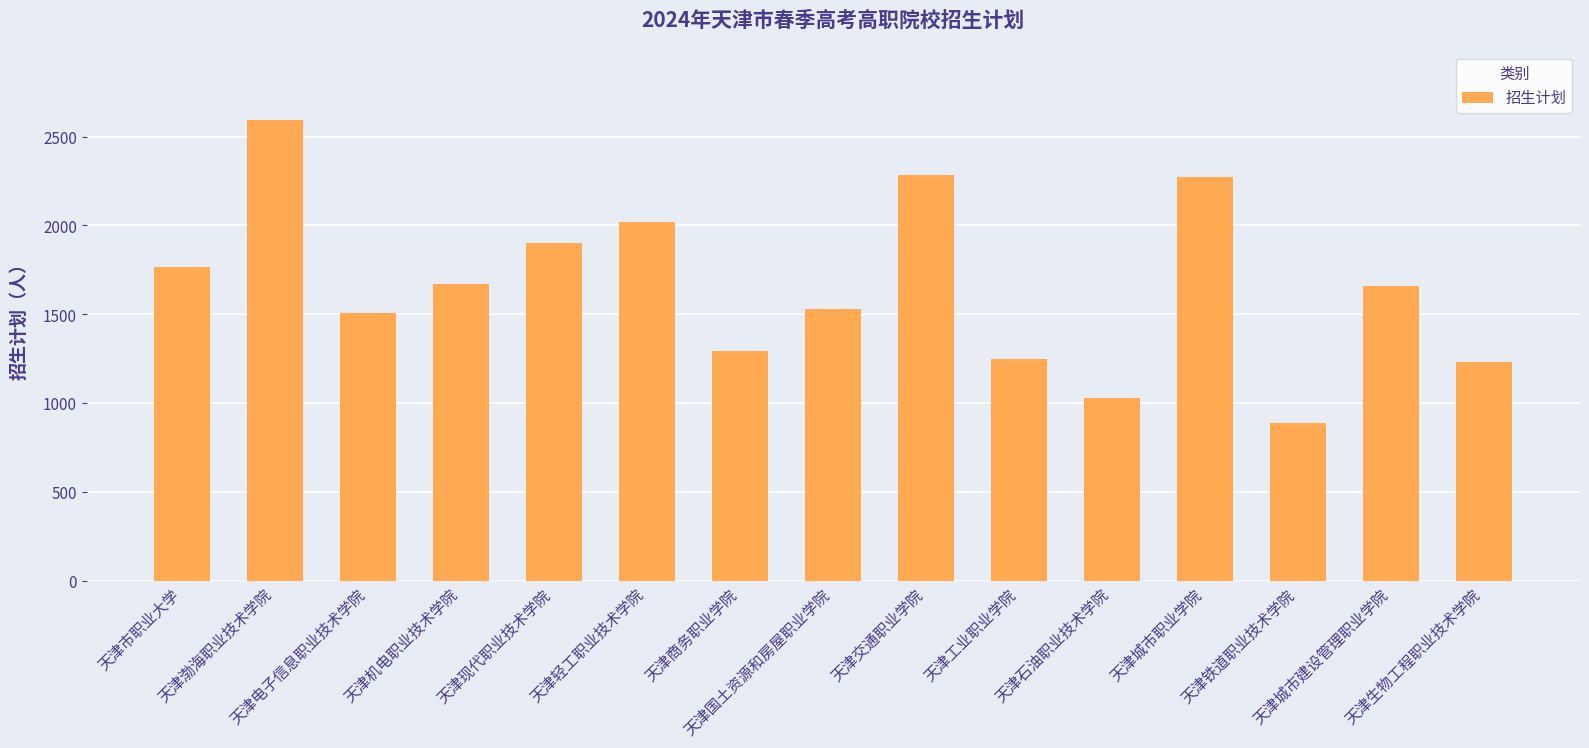

How many bars are there in total?

15